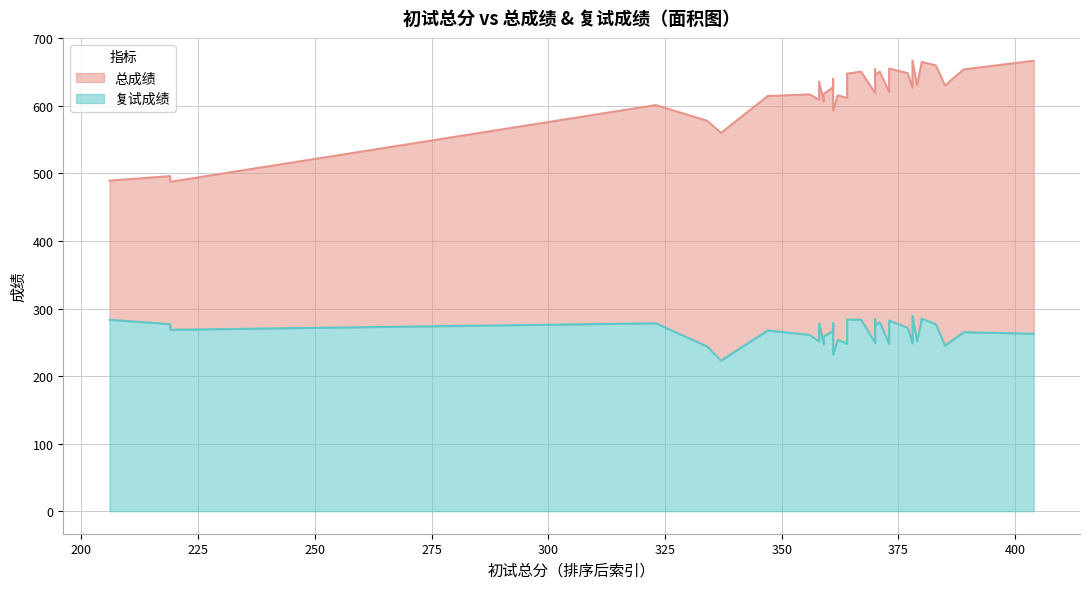

At how many categories does at least one series exceed 548?

37